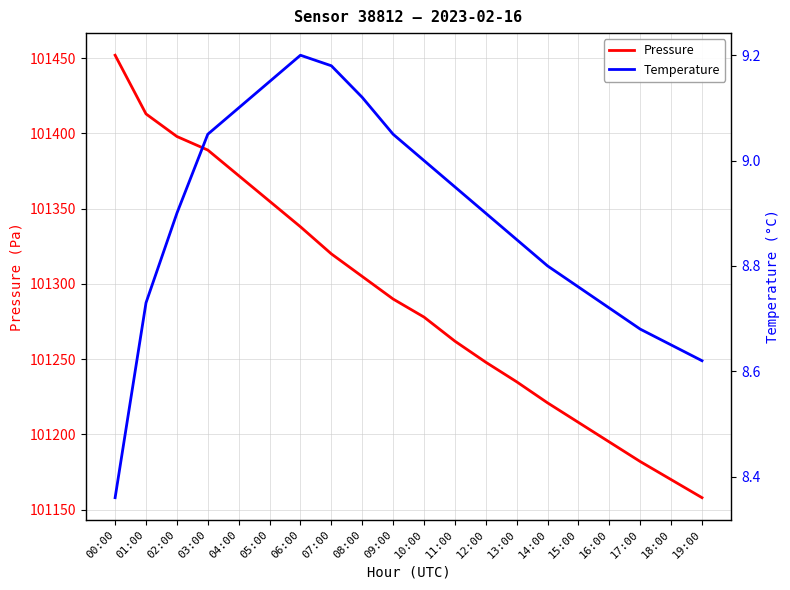

Which series has the largest range (max minus min)?

Pressure